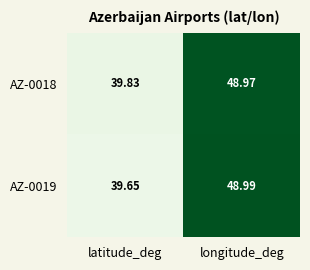

At which label does AZ-0018 first exceed 48?

longitude_deg